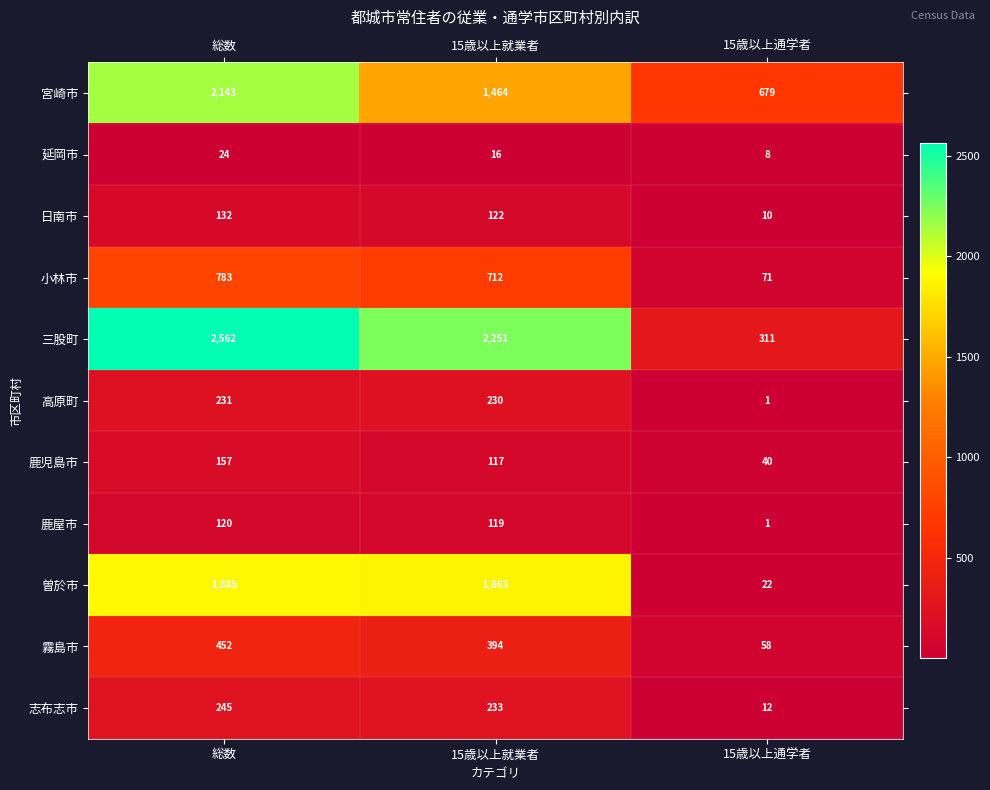

What is the sum of the 鹿屋市 values at 15歳以上就業者 and 15歳以上通学者?

120